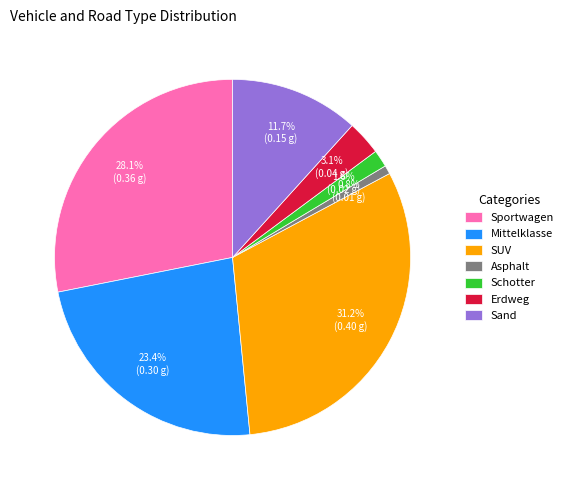

How many slices are in this pie chart?

7